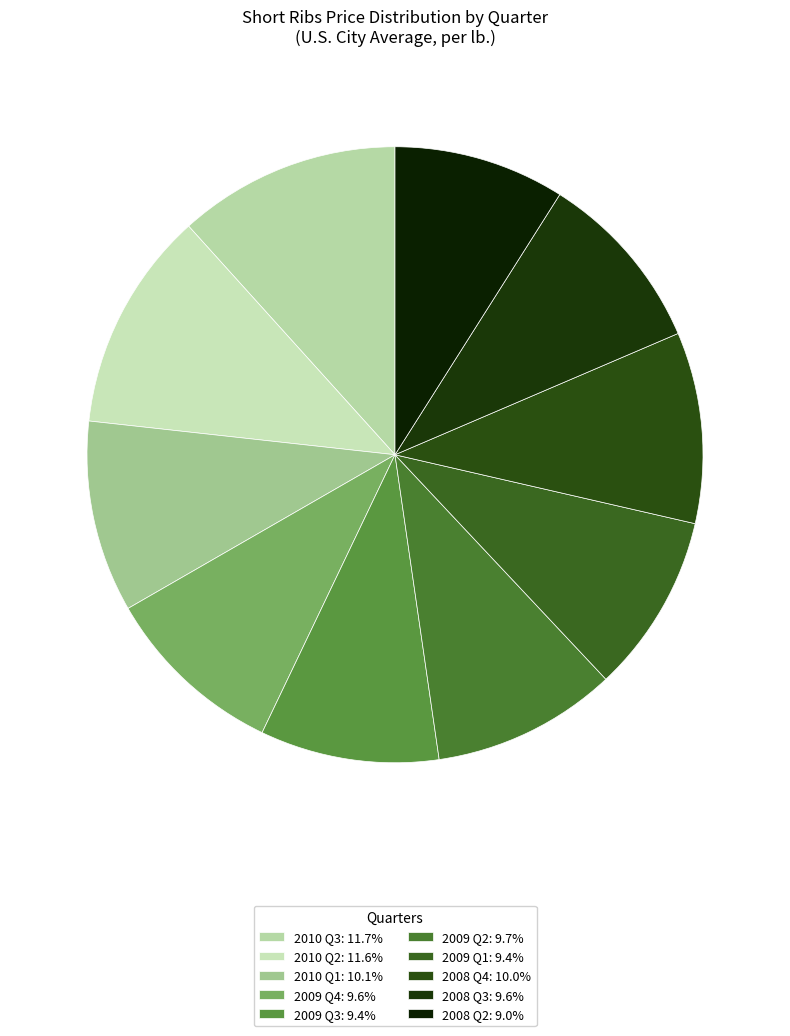

Is it true that 2009 Q3 is 22% of the pie?

False